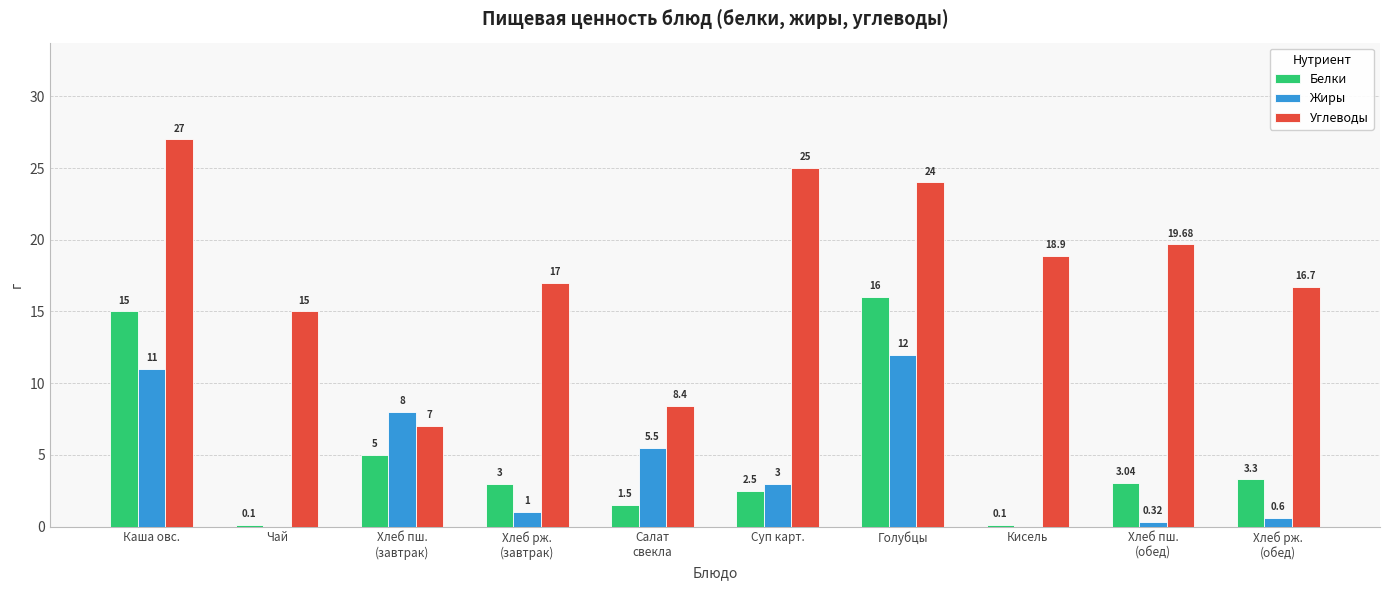

Where does the Белки series first go above 3?

Каша овс.